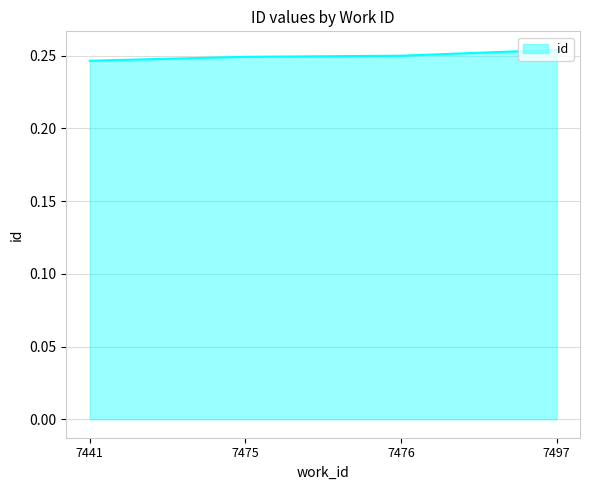

What is the sum of all values?

1.0